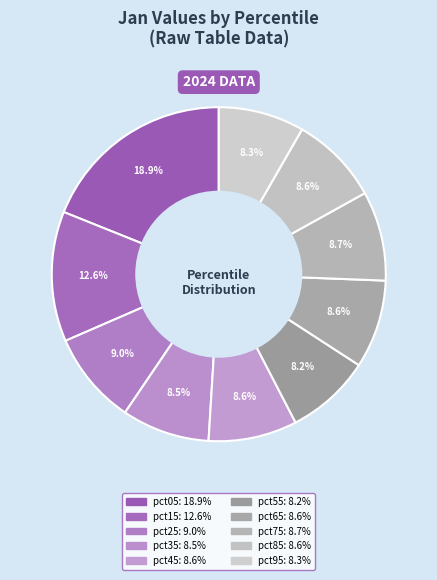

How many slices are in this pie chart?

10